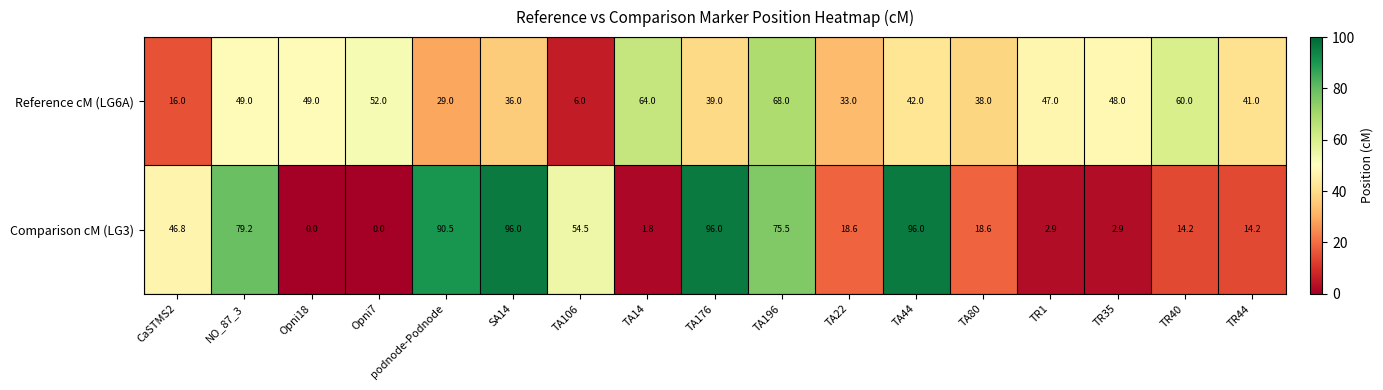

What is the sum of all Comparison cM (LG3) values?

707.7